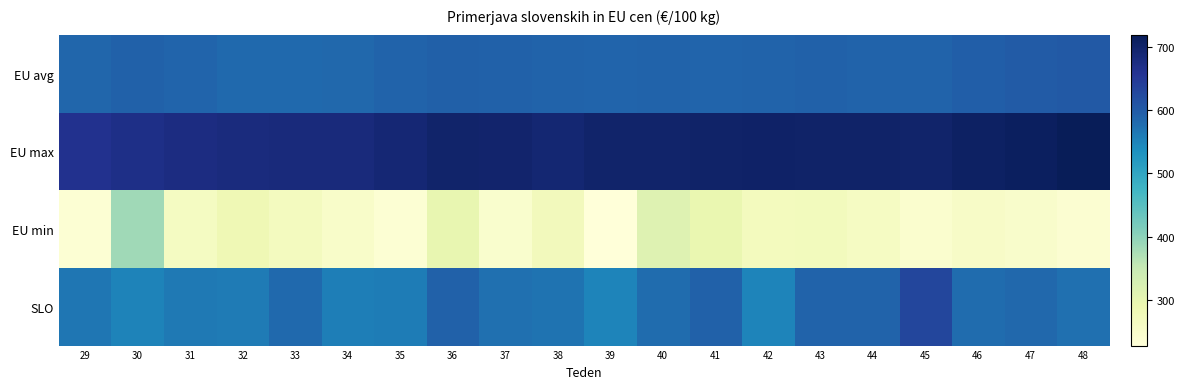

Rank the series at 29 from lowest to highest value.

EU min, SLO, EU avg, EU max